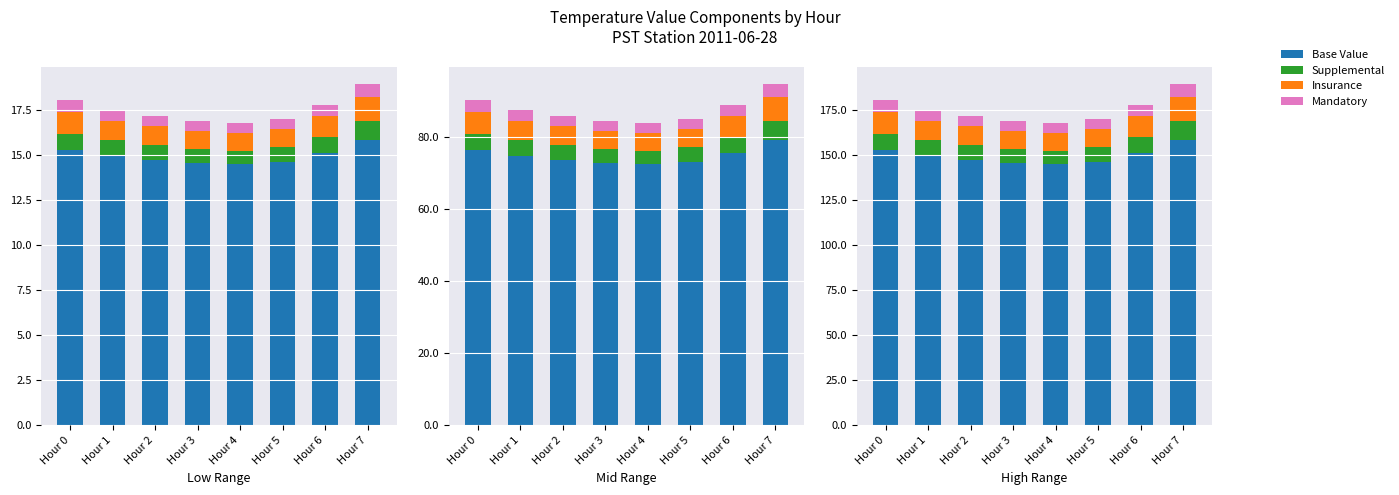

Reading right to left, list all the values displayed in this chart.

Base Value: Hour 7=158.5	Hour 6=151.0	Hour 5=146.2	Hour 4=144.8	Hour 3=145.5	Hour 2=147.2	Hour 1=149.5	Hour 0=152.7
Supplemental: Hour 7=10.2	Hour 6=8.8	Hour 5=8.0	Hour 4=7.6	Hour 3=7.8	Hour 2=8.2	Hour 1=8.5	Hour 0=9.0
Insurance: Hour 7=13.5	Hour 6=11.5	Hour 5=10.2	Hour 4=9.8	Hour 3=10.0	Hour 2=10.5	Hour 1=11.0	Hour 0=12.0
Mandatory: Hour 7=7.3	Hour 6=6.2	Hour 5=5.6	Hour 4=5.4	Hour 3=5.5	Hour 2=5.8	Hour 1=6.0	Hour 0=6.5